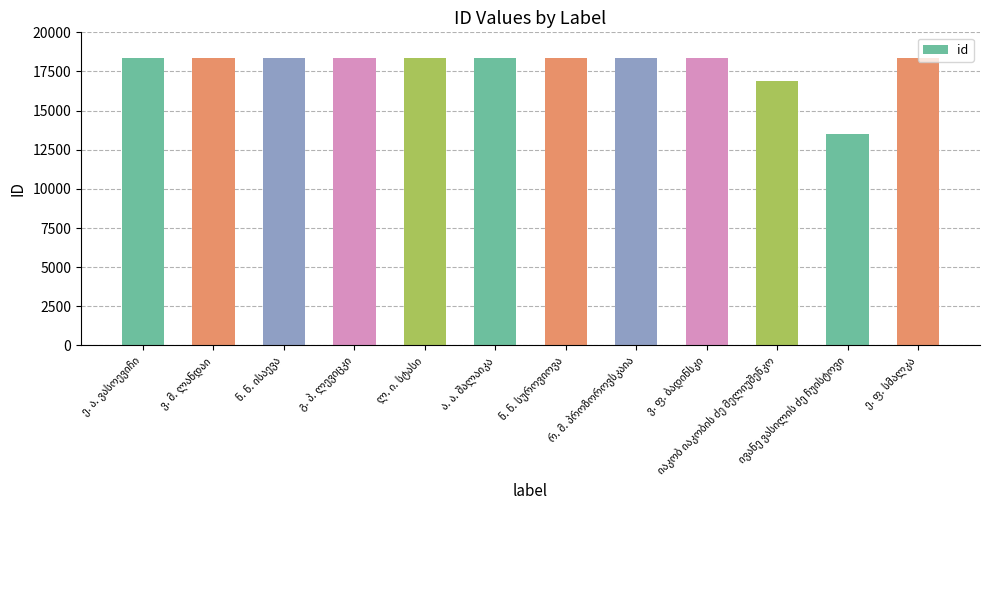

What is the difference between the second highest and minimum values?

4845